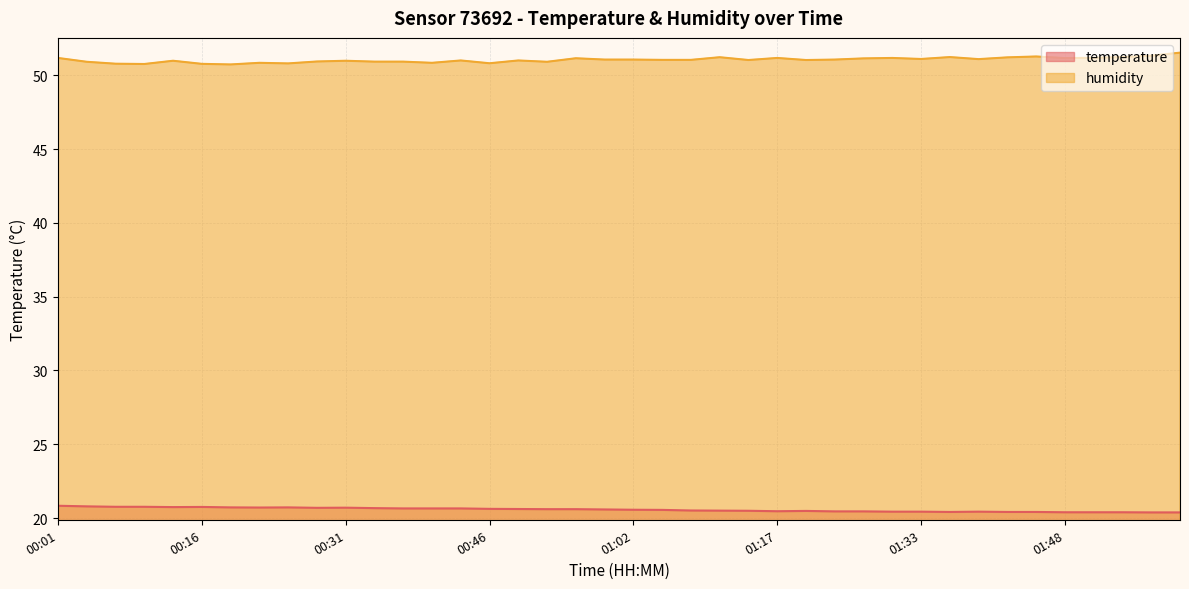

Rank the series by their average value, from lowest to highest.

temperature, humidity